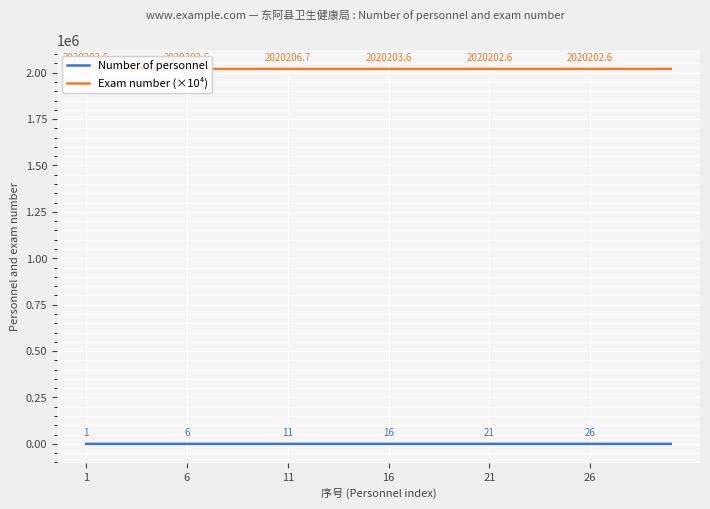

What is the difference between the maximum and minimum values in the Exam number (×10⁴) series?

5.6